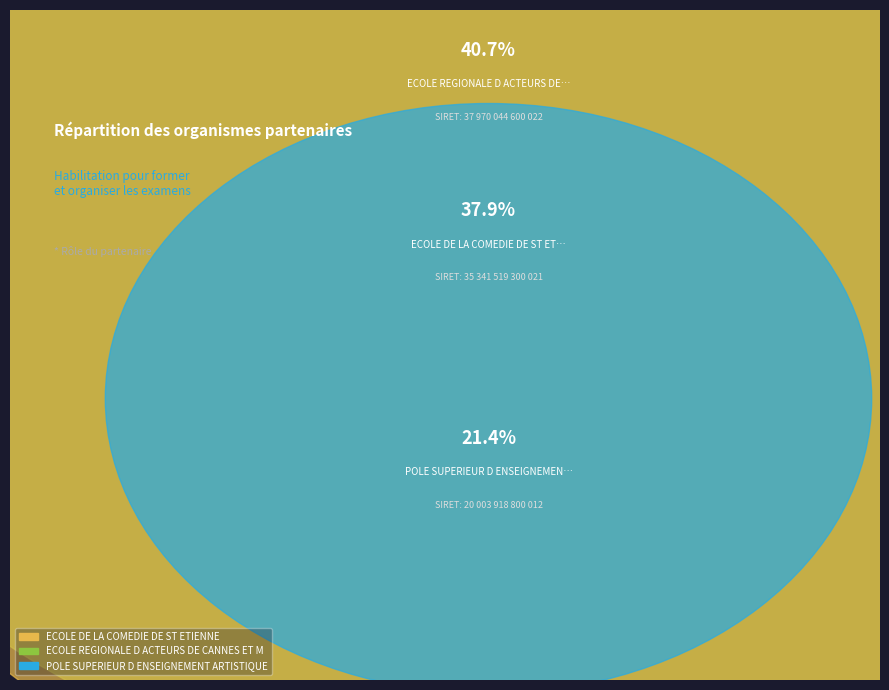

To the nearest percent, what portion does ECOLE REGIONALE D ACTEURS DE CANNES ET MARSEILLE represent?

41%